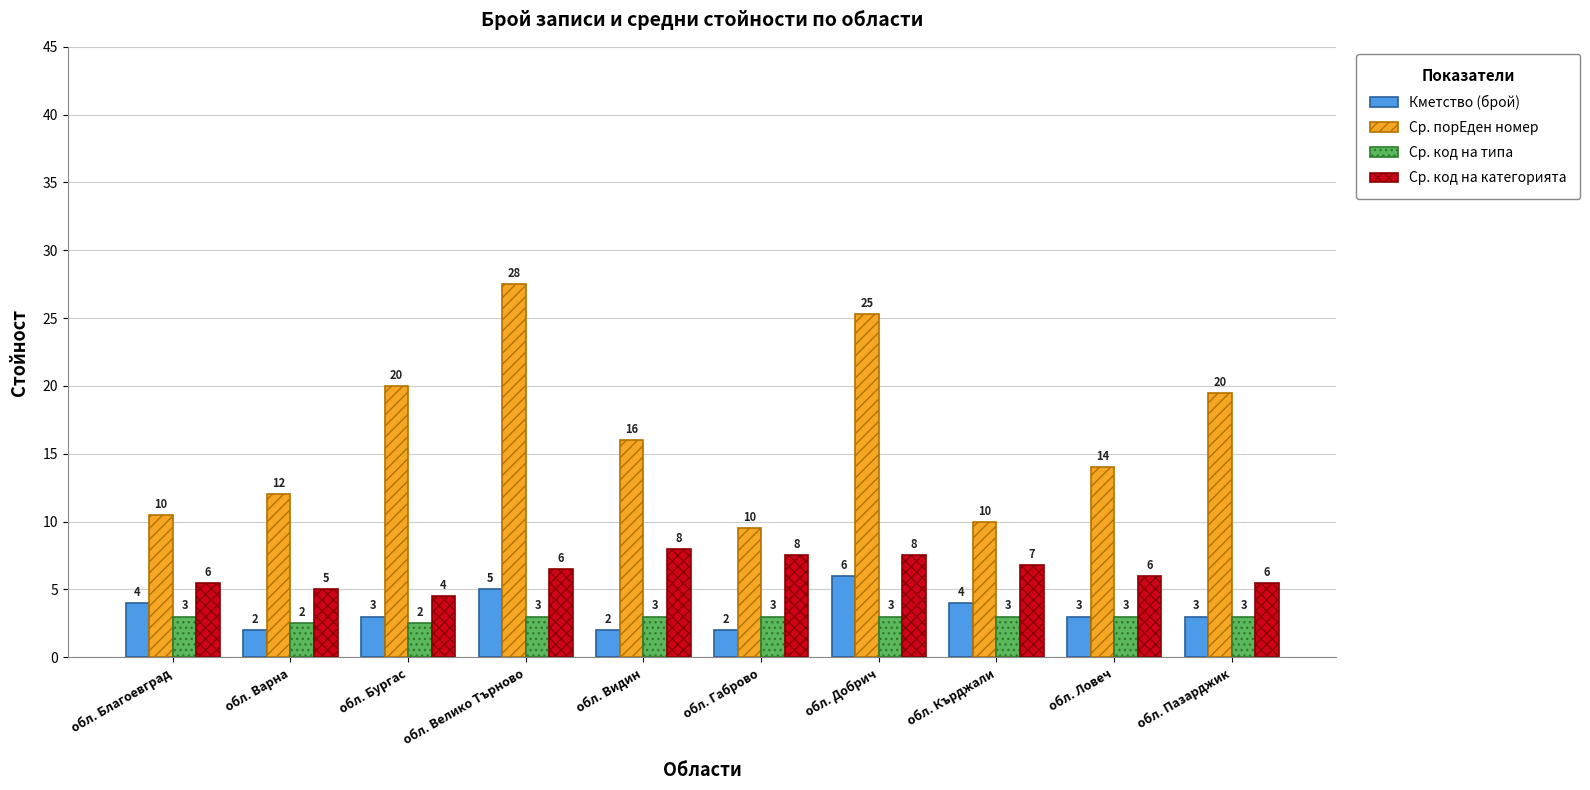

List the series in order of their peak value, highest first.

Ср. порЕден номер, Ср. код на категорията, Кметство (брой), Ср. код на типа